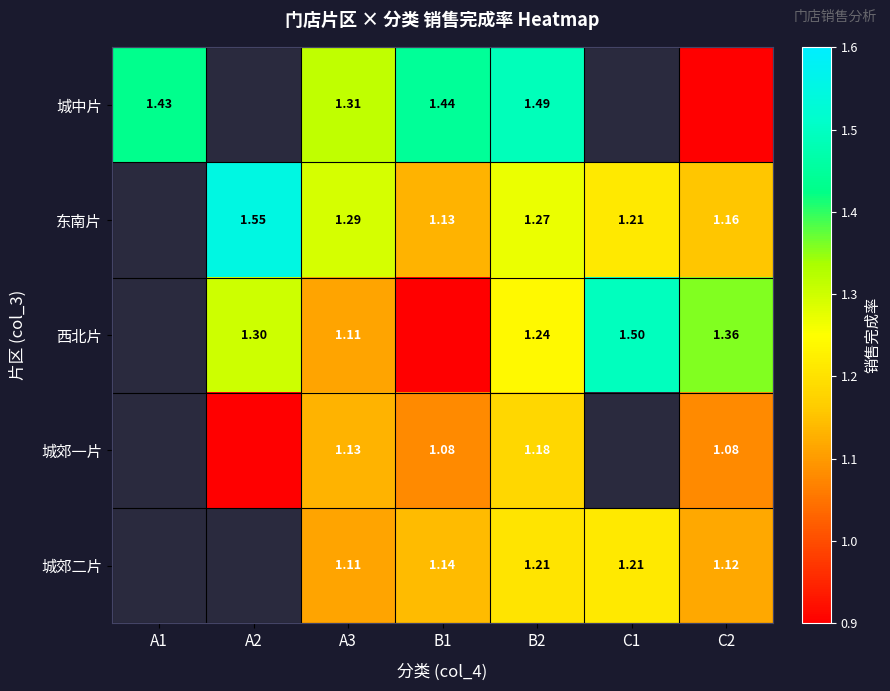

Between A3 and B2, which series saw the biggest shift?

城中片